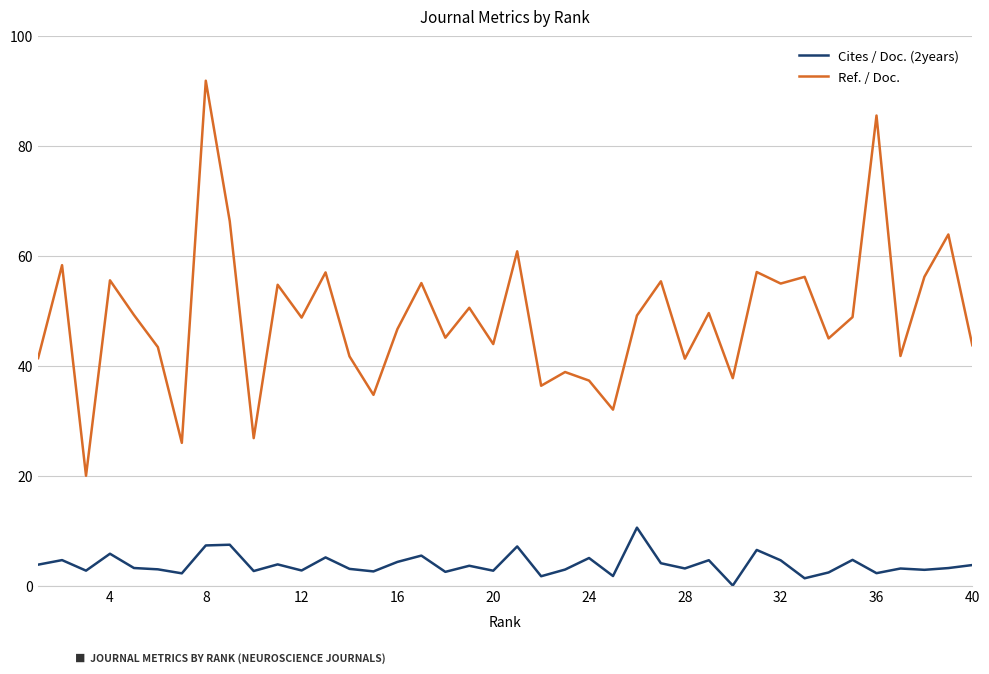

Rank the series by their average value, from highest to lowest.

Ref. / Doc., Cites / Doc. (2years)